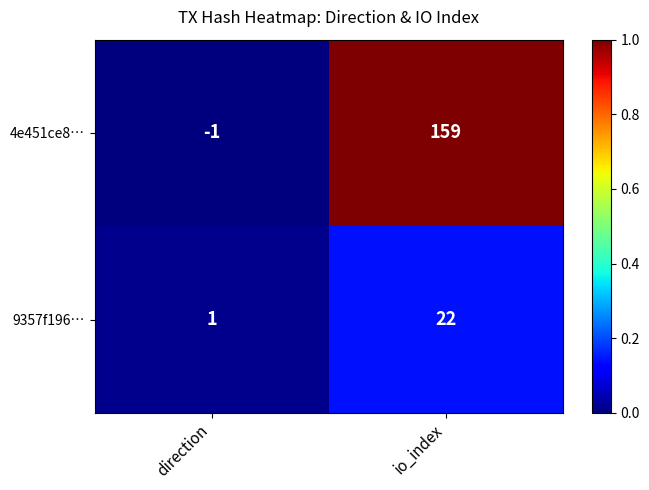

Reading left to right, list all the values displayed in this chart.

4e451ce8…: -1	159
9357f196…: 1	22